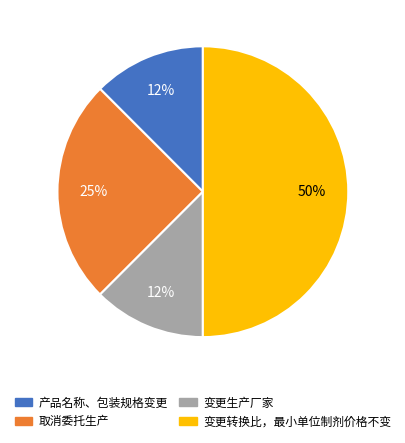

The 产品名称、包装规格变更 slice represents 2% of the pie. True or false?

False